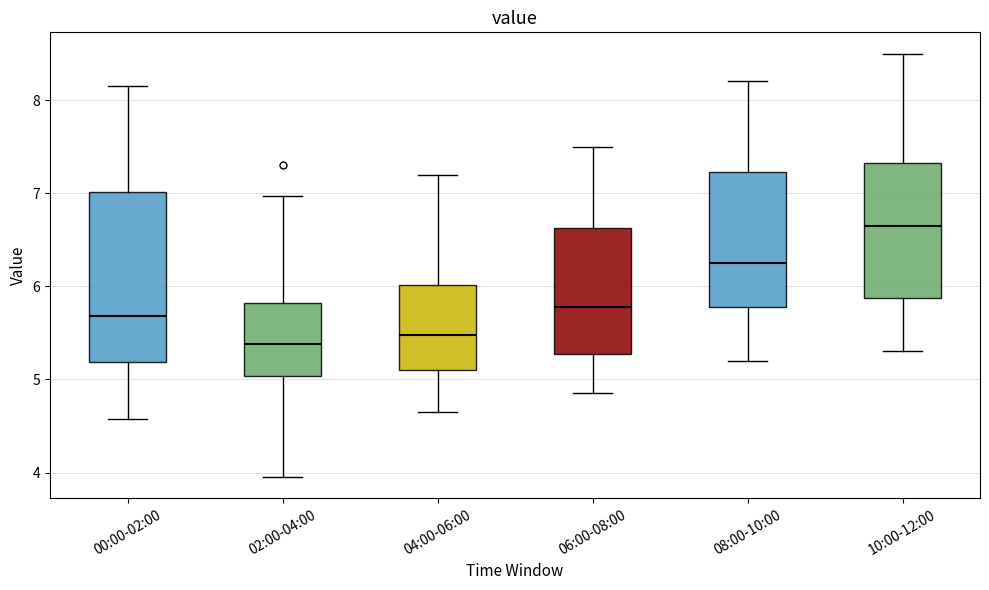

Where does the median line of the box for 00:00-02:00 sit on the y-axis? The values are not printed on the chart, so give them approximately, as read against the axis.

5.7